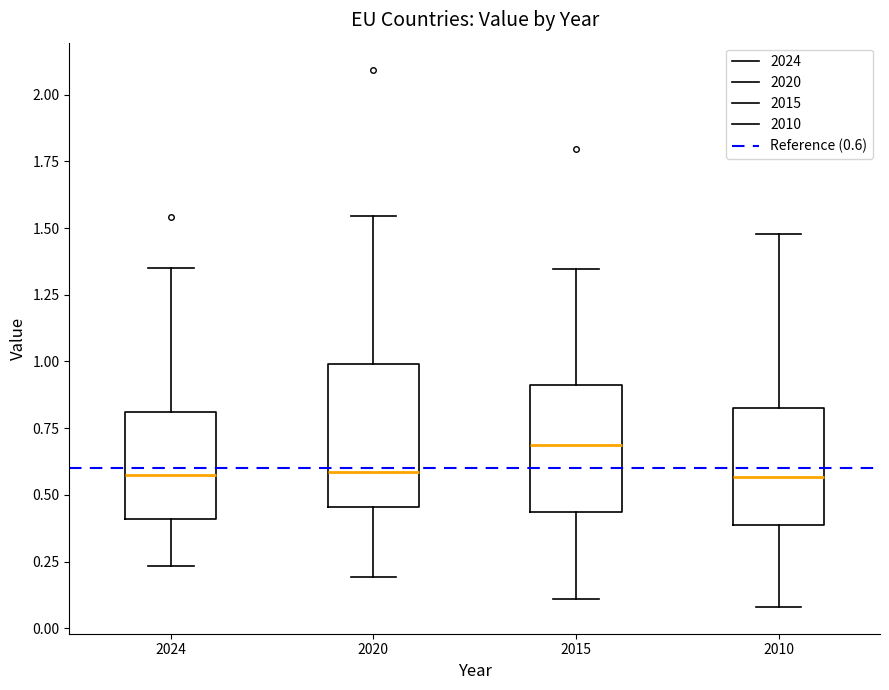

Where does the lower whisker of the box at x = 2015 end on the y-axis? The values are not printed on the chart, so give them approximately, as read against the axis.

0.10